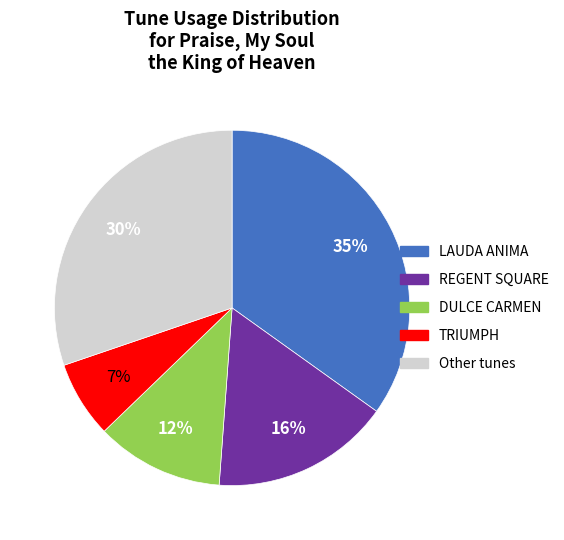

Is there a majority slice in this chart?

No